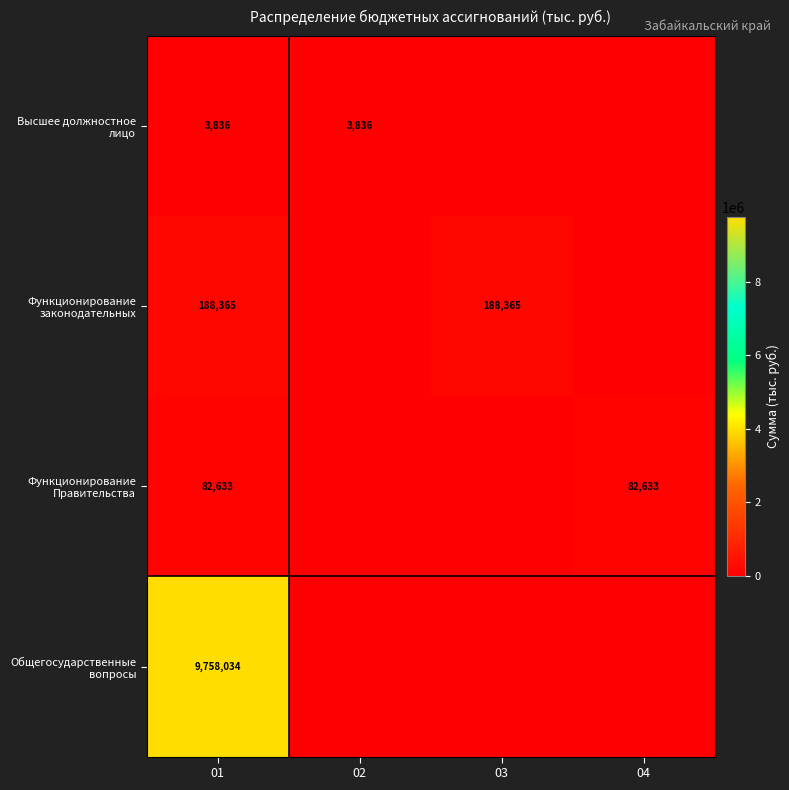

At which category does the chart reach its peak across all series?

01